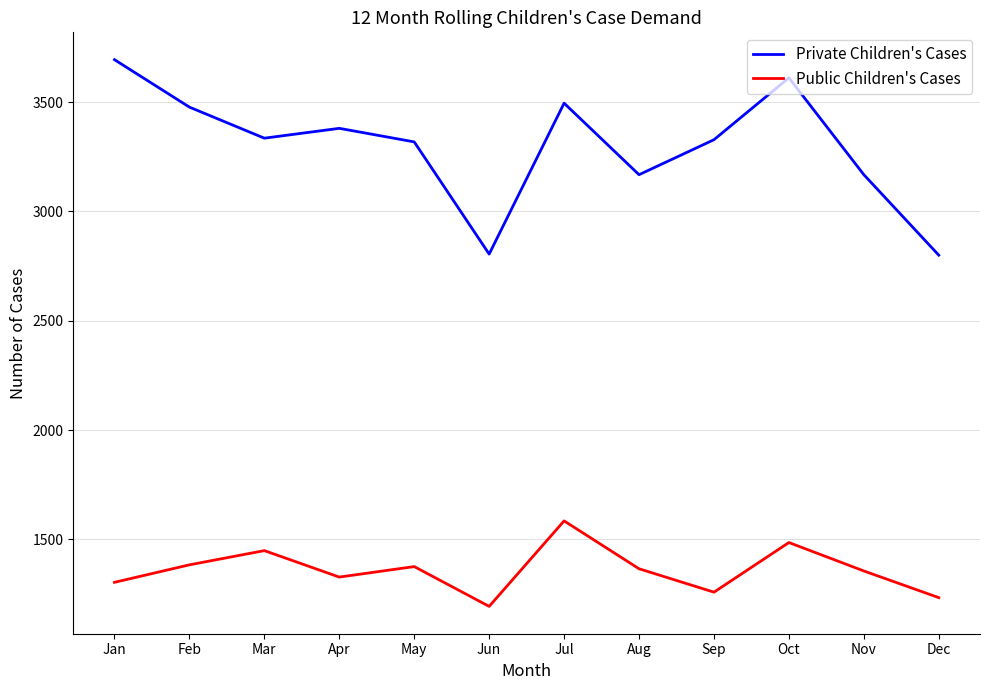

Rank the series by their maximum value, from highest to lowest.

Private Children's Cases, Public Children's Cases